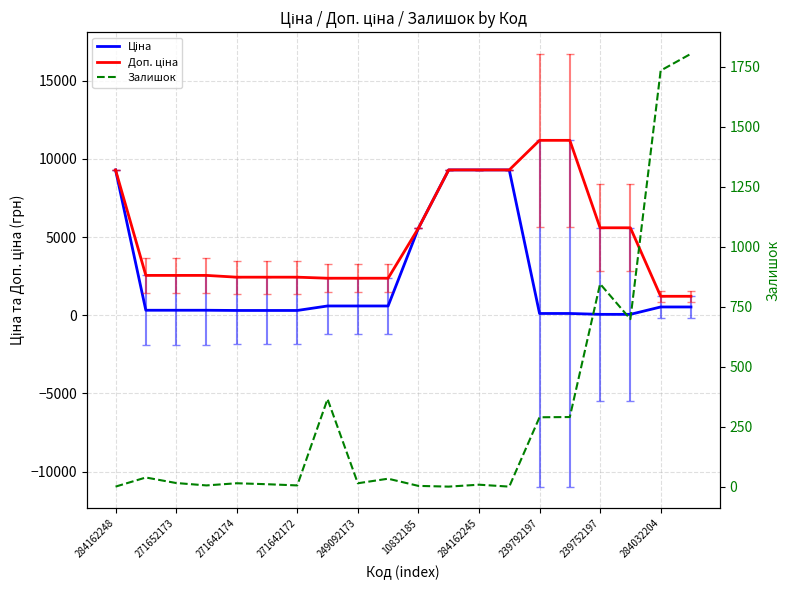

How many lines are shown in the chart?

3